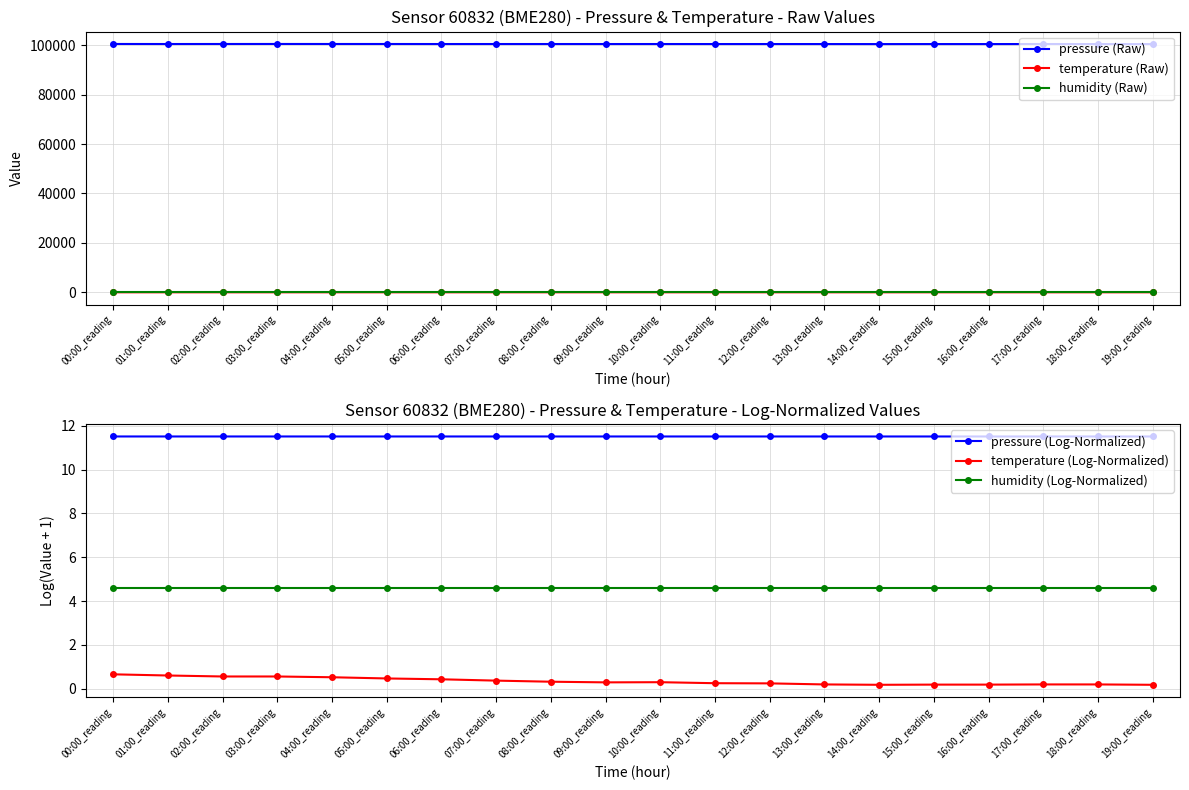

At which category is the sum across all series the highest?

03:00_reading